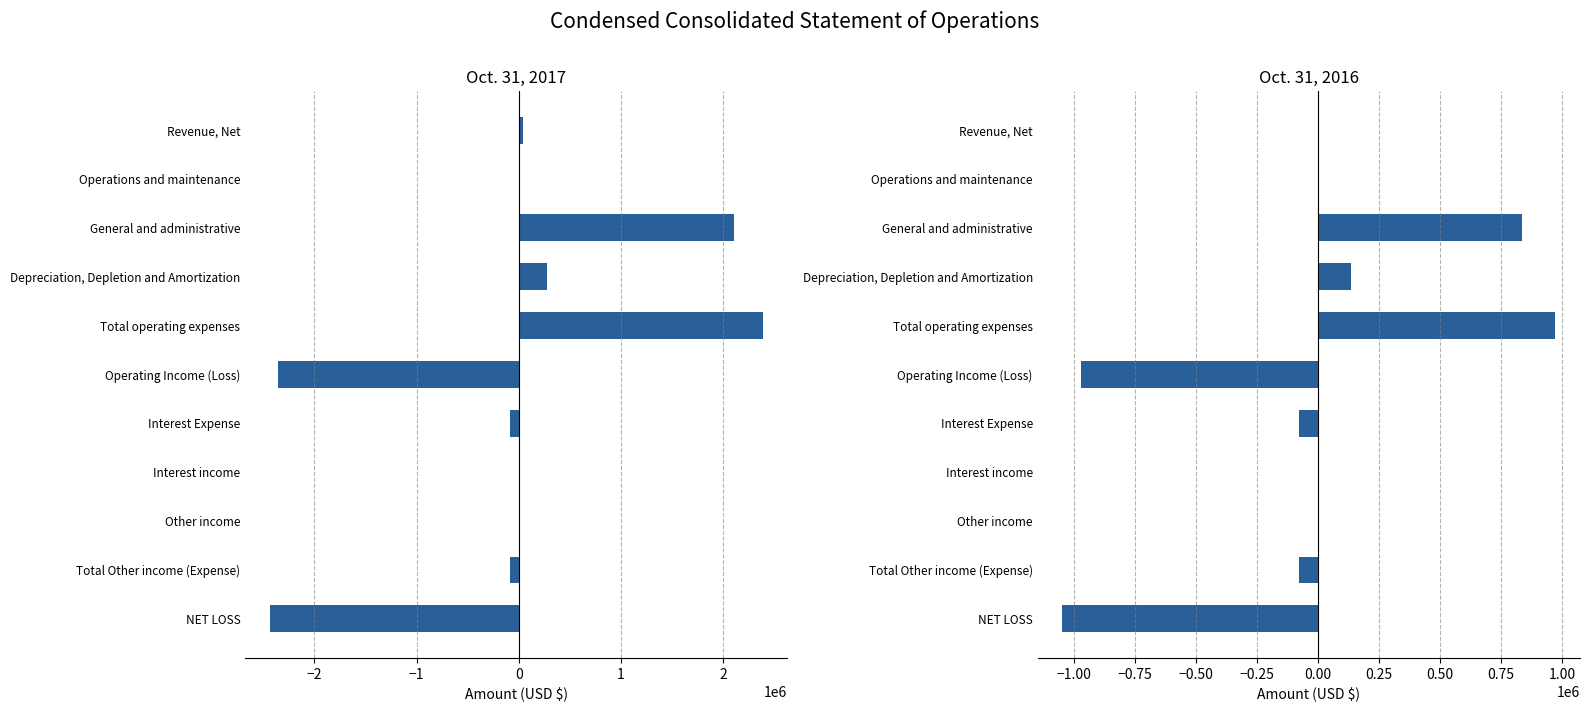

Which series has the widest spread of values?

Oct. 31, 2017